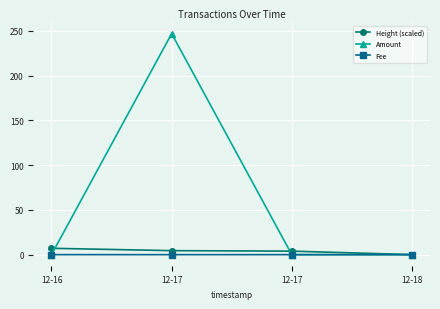

How many values in the Height (scaled) series are below 4?

2